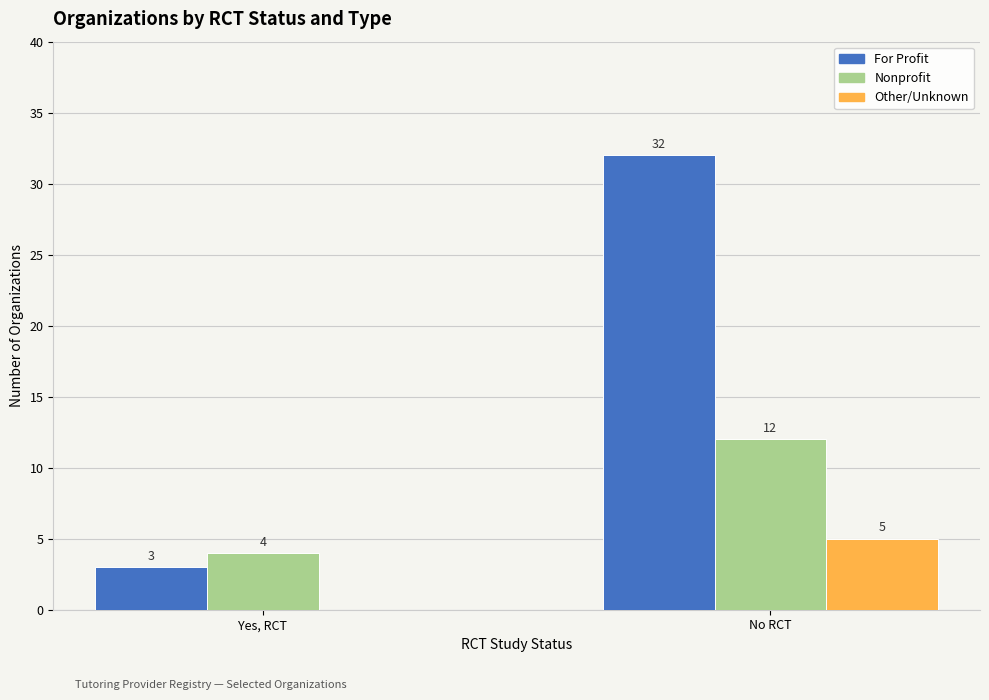

At which category does the chart reach its peak across all series?

No RCT